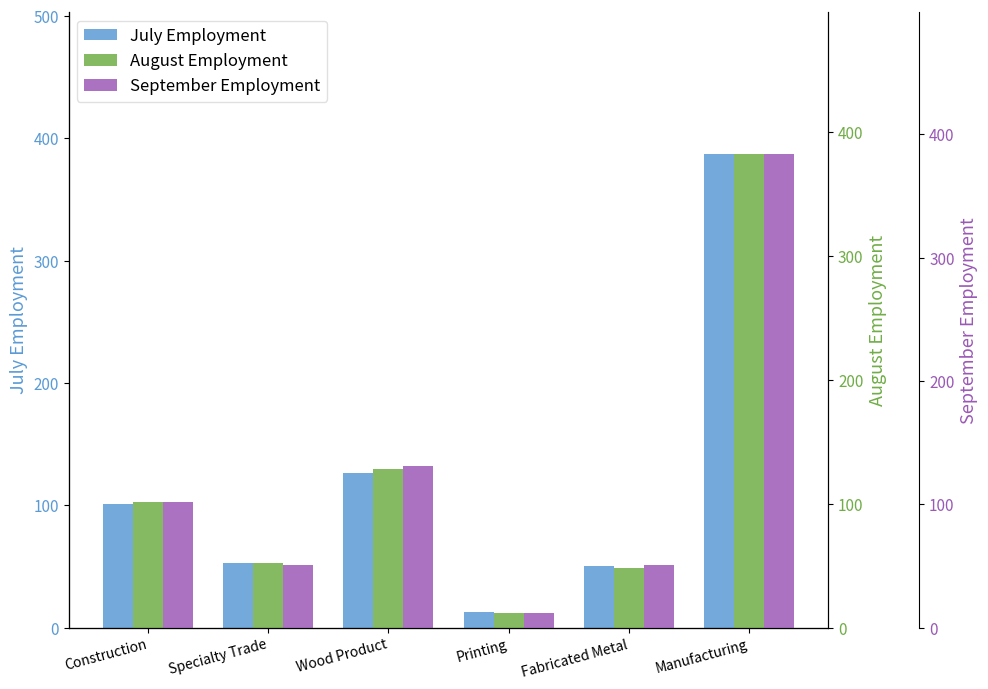

What is the difference between the September Employment values at Wood Product and Fabricated Metal?

80